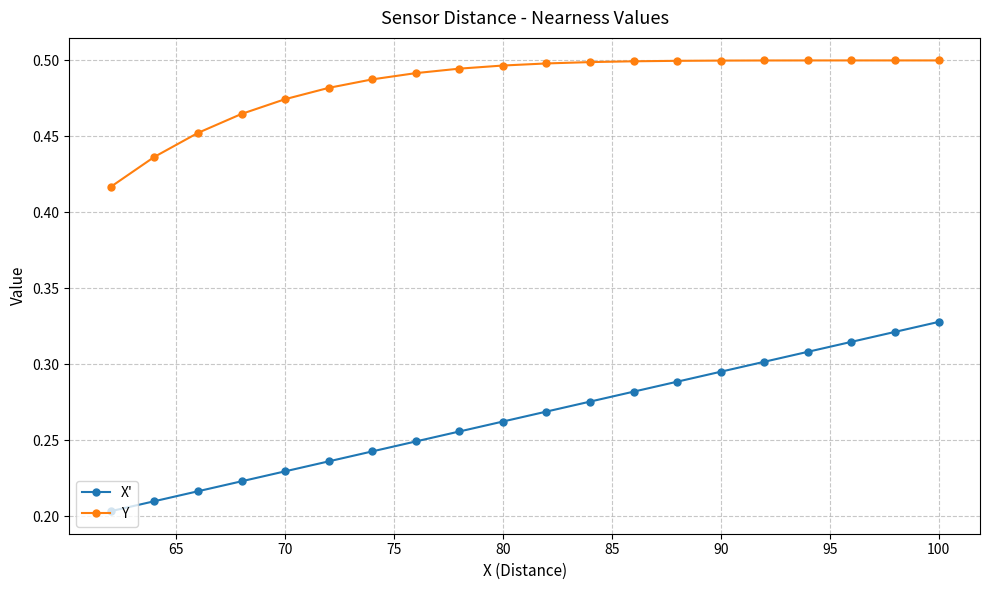

Rank the series at 100 from highest to lowest value.

Y, X'